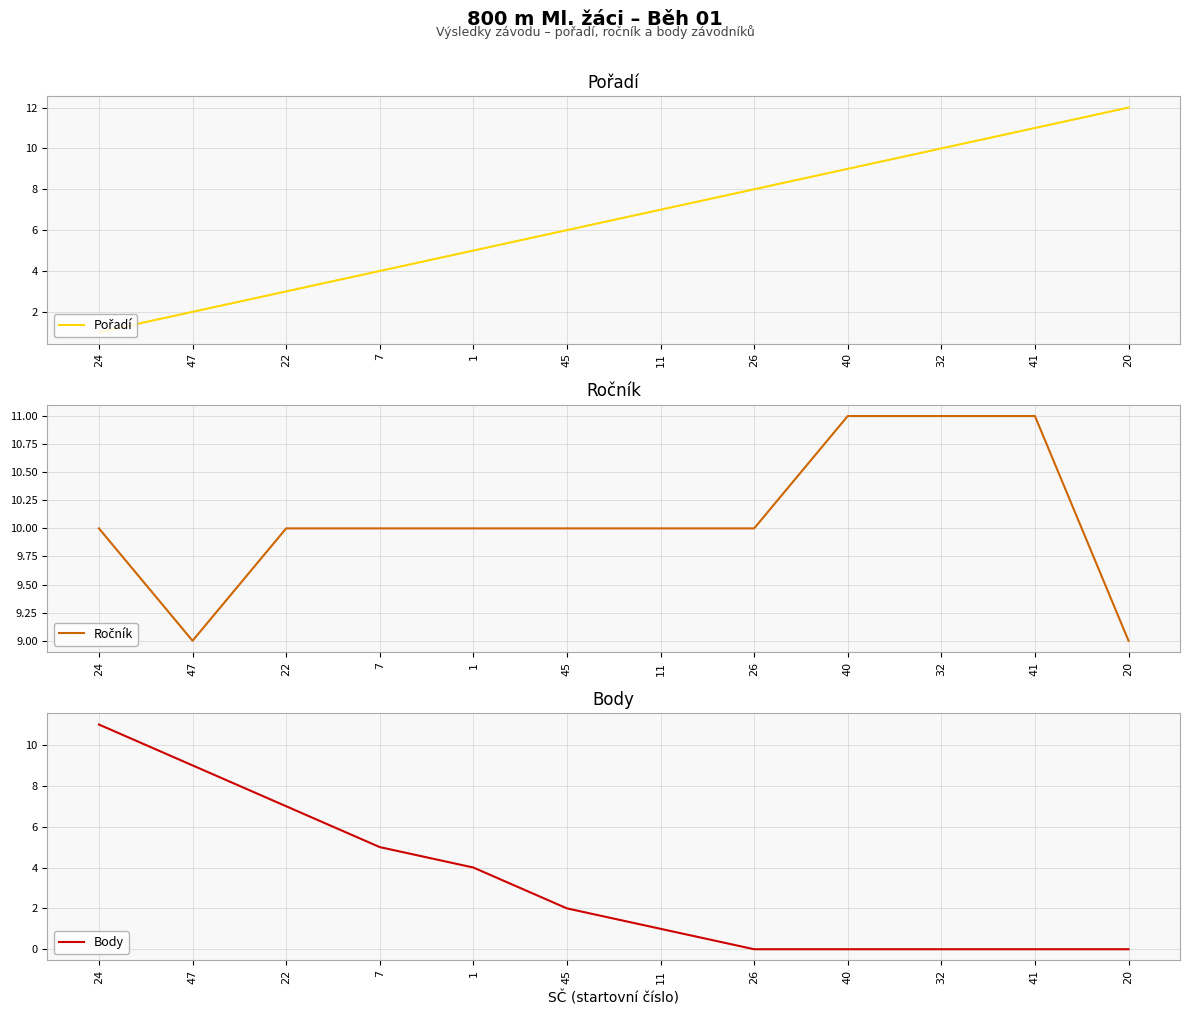

How many categories are shown in the chart?

12